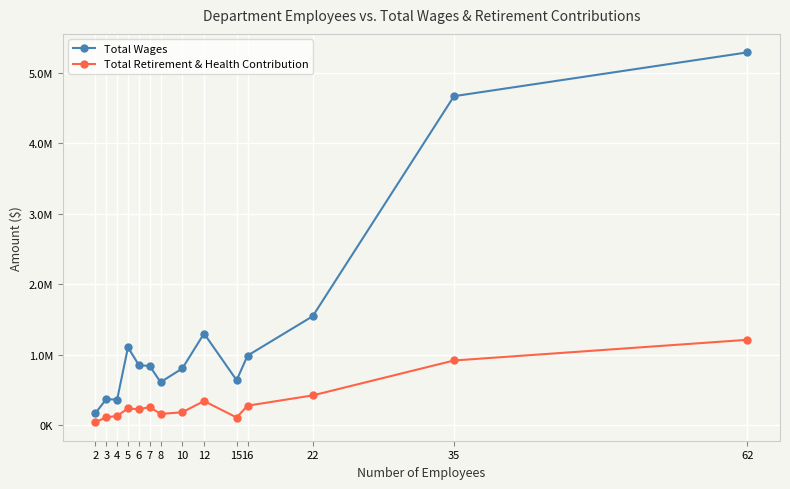

What is the difference between the maximum and minimum values in the Total Retirement & Health Contribution series?

1168357